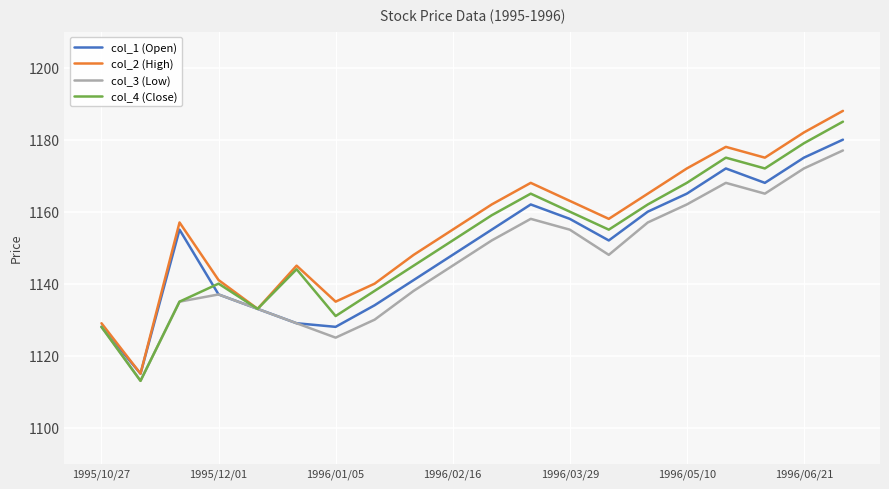

What is the greatest value displayed?

1188